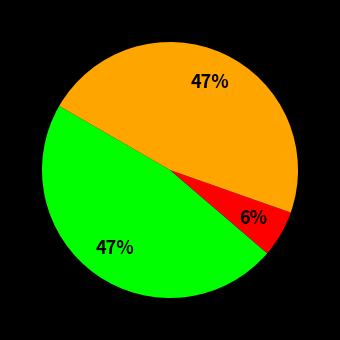

To the nearest percent, what is the difference between the largest and smallest slice percentages?

41%